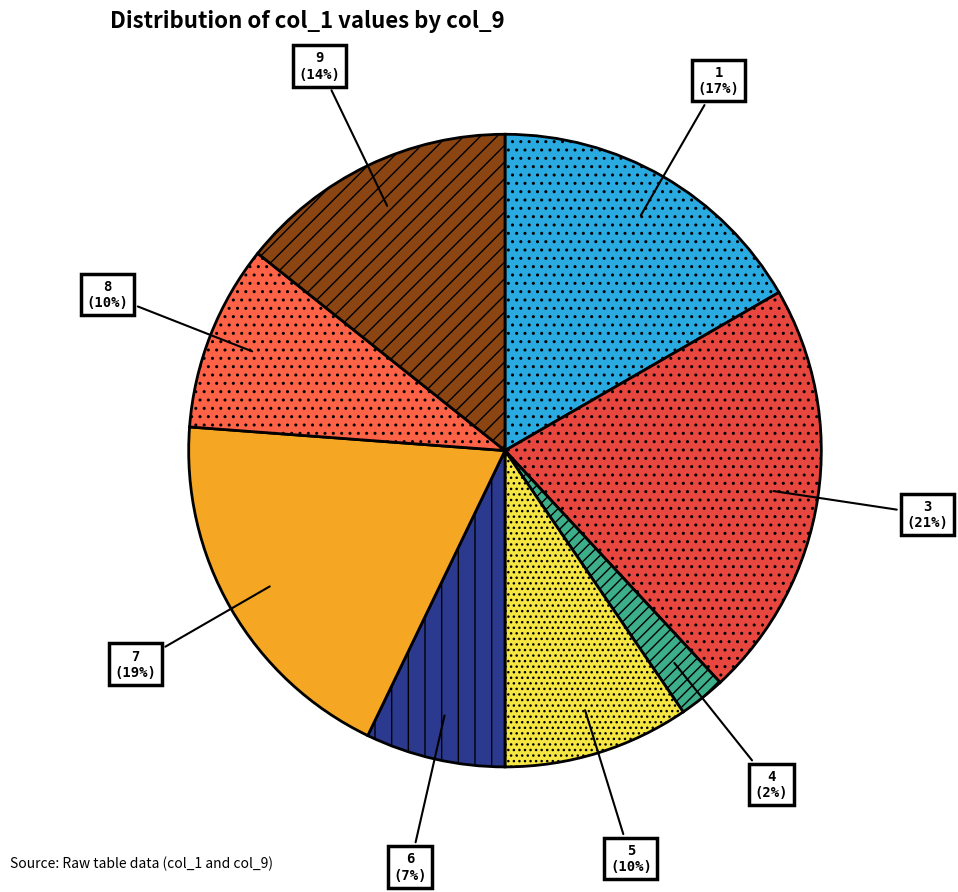

To the nearest percent, what is the average slice percentage?

12%